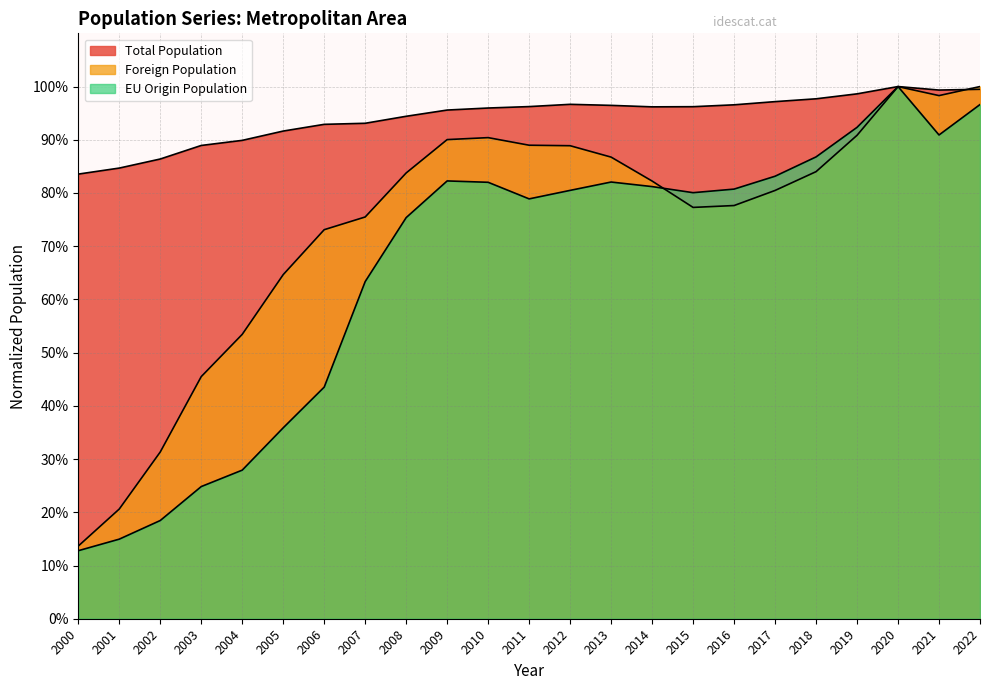

What are all the series names shown in the legend?

Total Population, Foreign Population, EU Origin Population